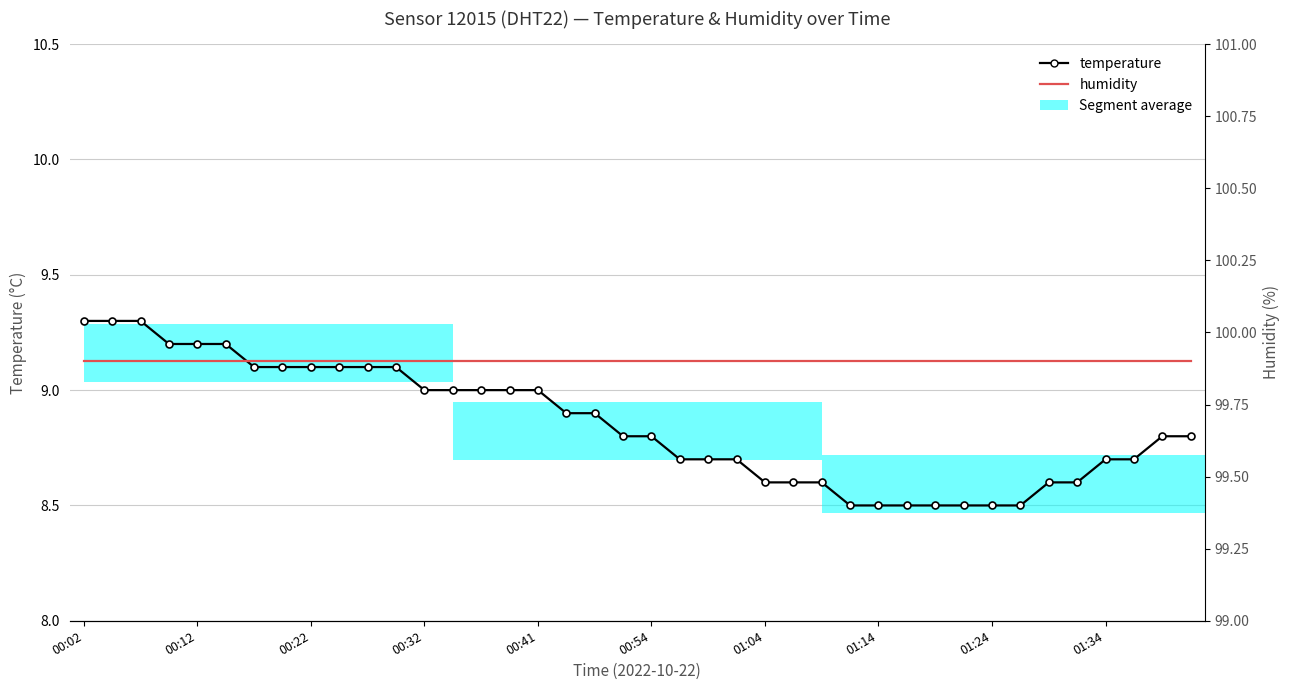

What position from the right is 11?

29